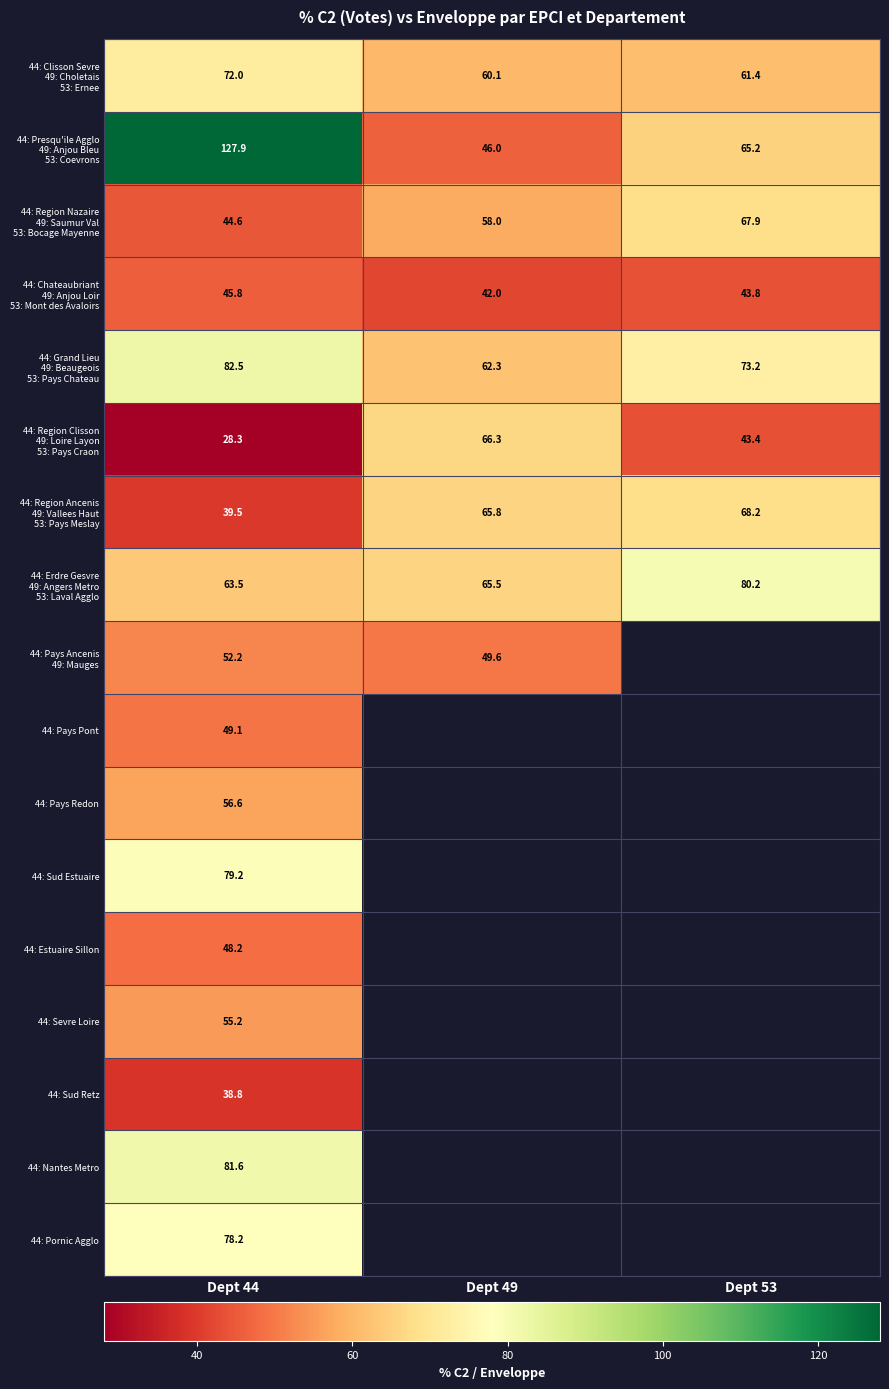

Which series has the largest range (max minus min)?

44: Presqu'ile Agglo 49: Anjou Bleu 53: Coevrons